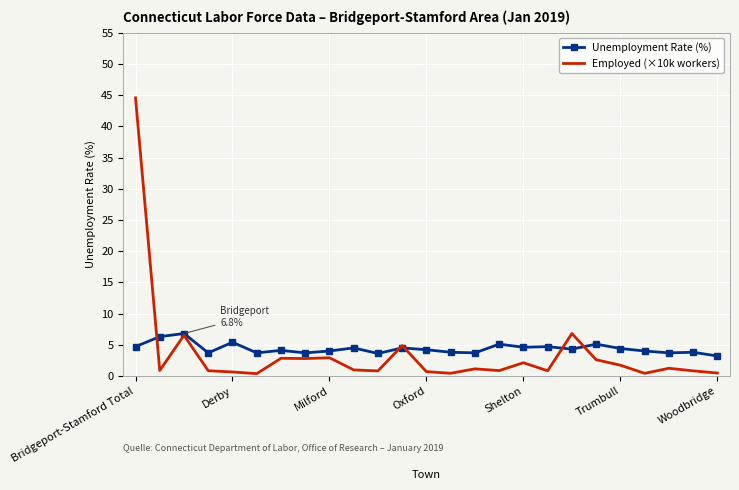

Which series has the largest range (max minus min)?

Employed (×10k workers)